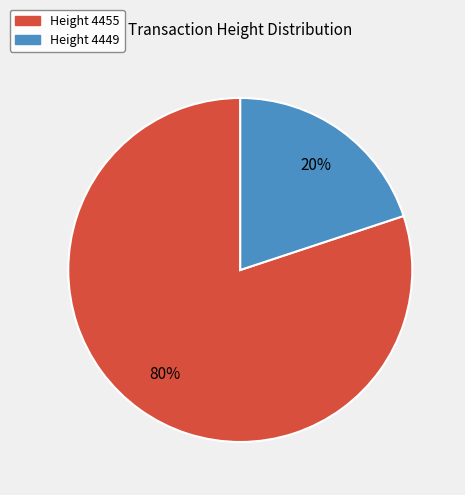

Is there a majority slice in this chart?

Yes